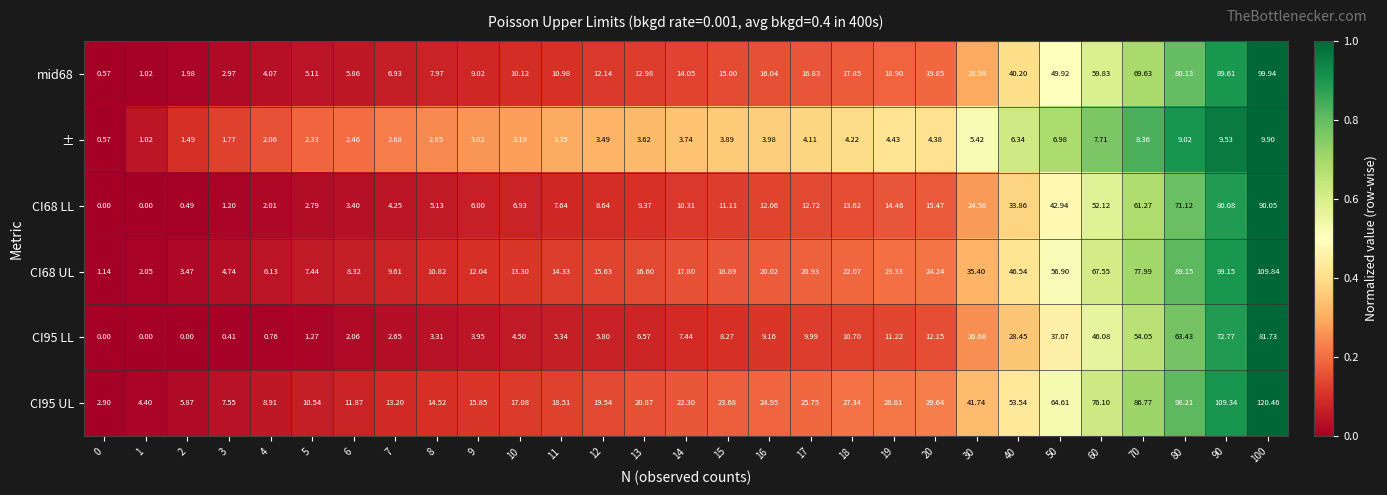

Is the value of CI95 LL at 12 greater than the value of CI95 UL at 80?

No